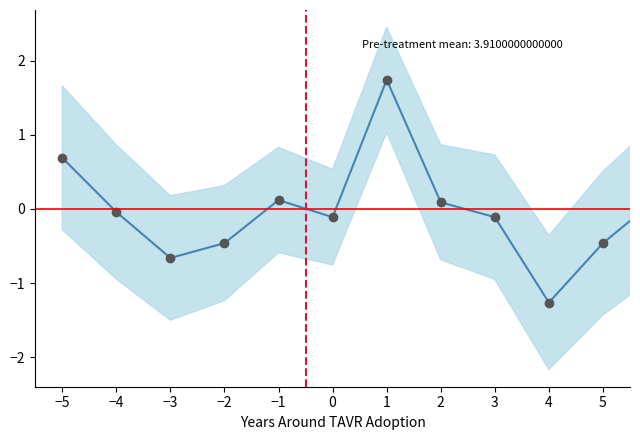

What is the value of the 9th point from the left?

-0.1